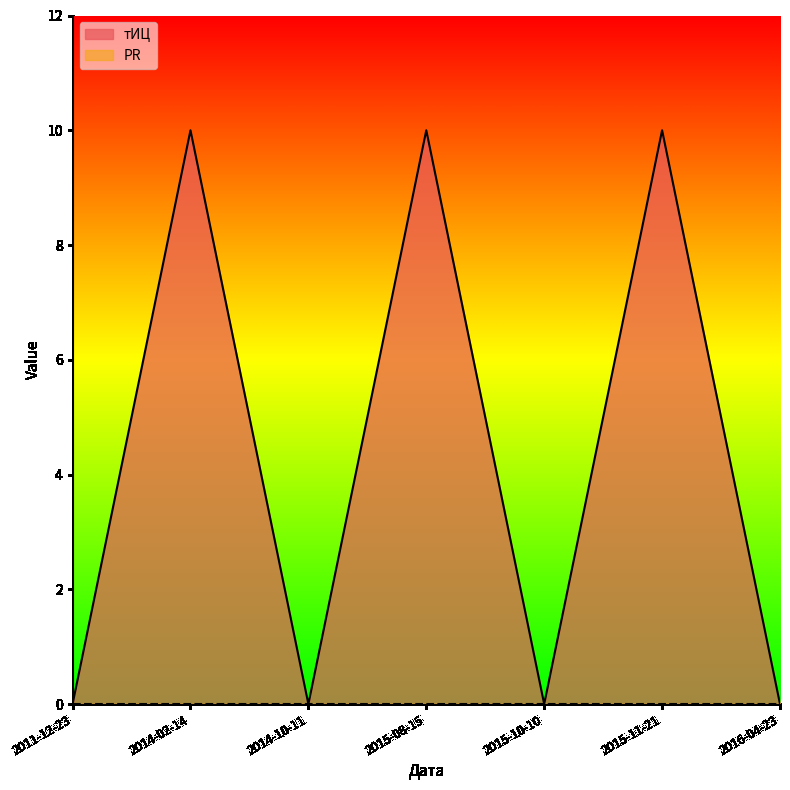

How many interior local peaks (higher than both neighbors) does the data have?

3